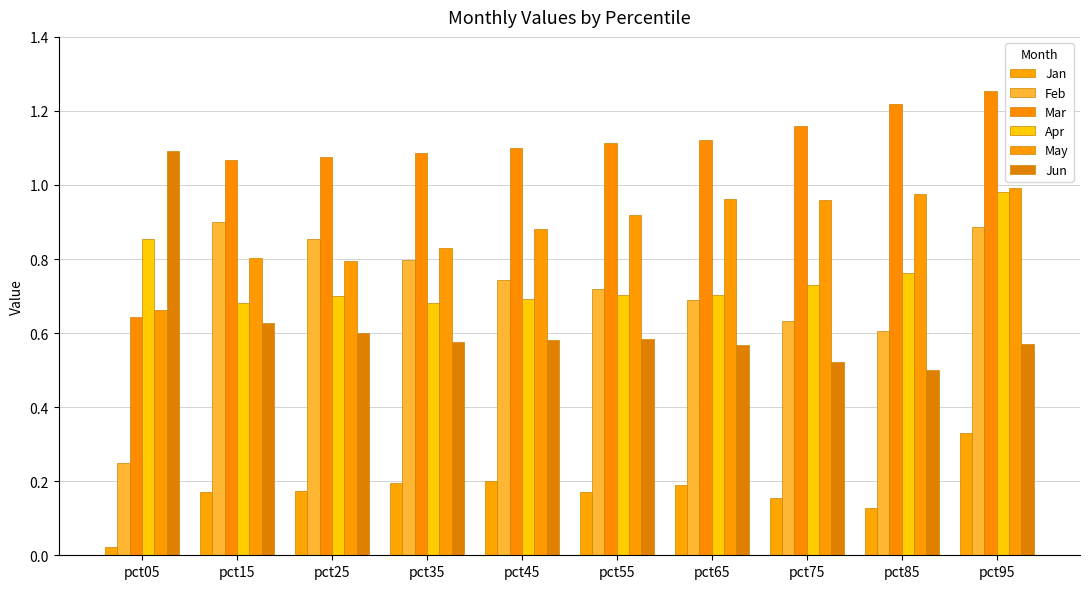

Are the bars grouped side by side (vs. stacked)?

Yes